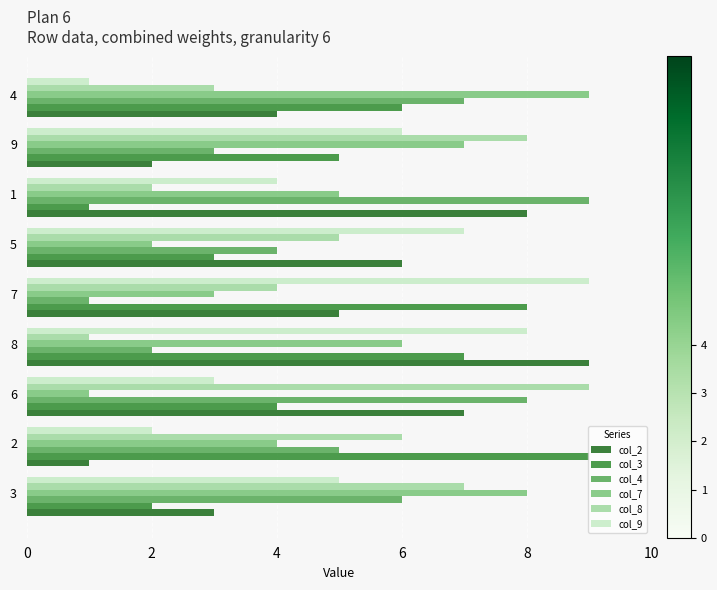

What are all the series names shown in the legend?

col_2, col_3, col_4, col_7, col_8, col_9